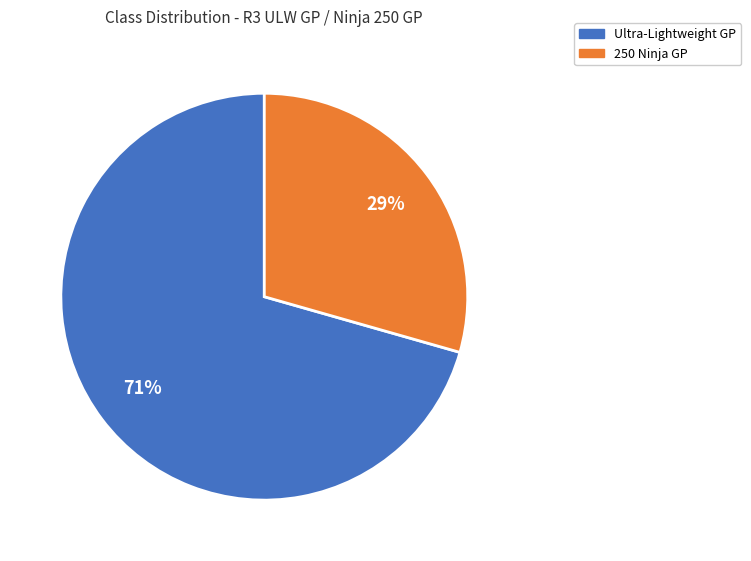

How many slices are in this pie chart?

2